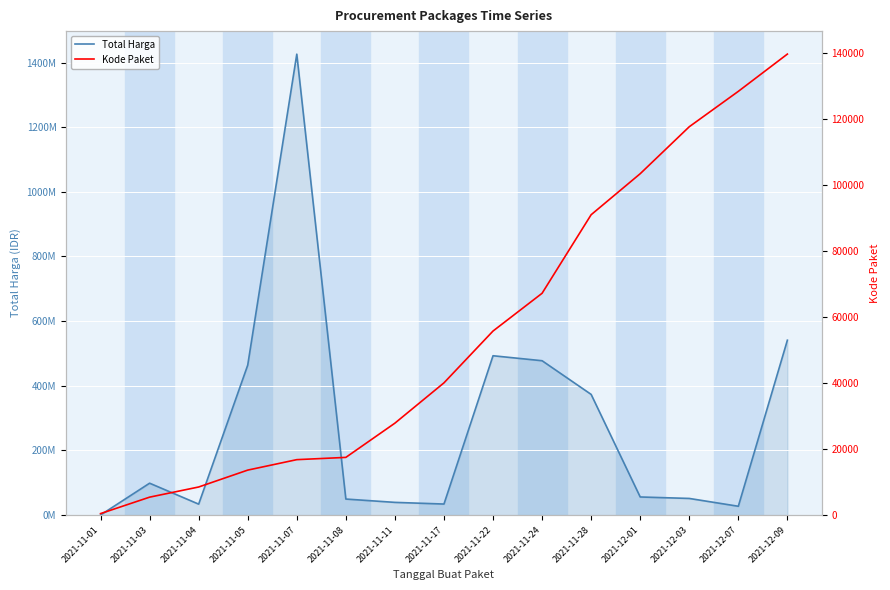

Rank the categories by Total Harga value from highest to lowest.

2021-11-07, 2021-12-09, 2021-11-22, 2021-11-24, 2021-11-05, 2021-11-28, 2021-11-03, 2021-12-01, 2021-12-03, 2021-11-08, 2021-11-11, 2021-11-17, 2021-11-04, 2021-12-07, 2021-11-01